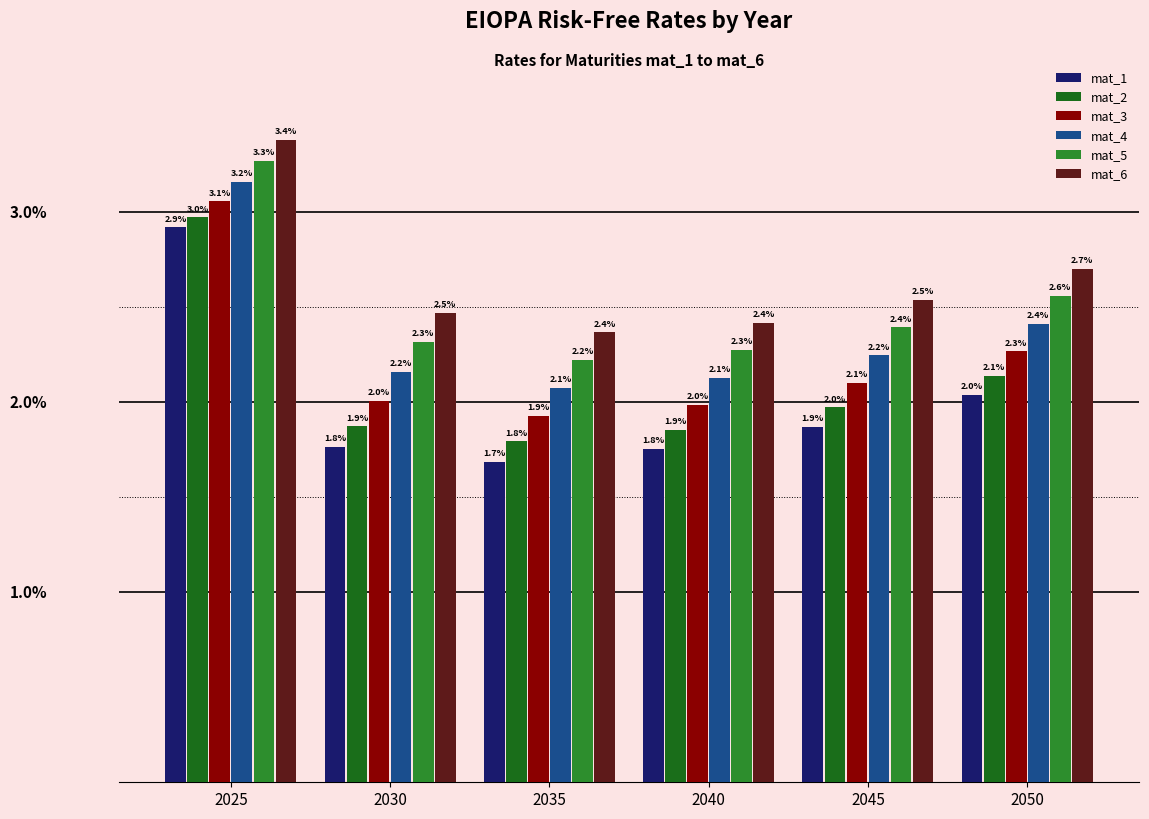

The mat_2 series shows 0.0 at 2025. True or false?

False